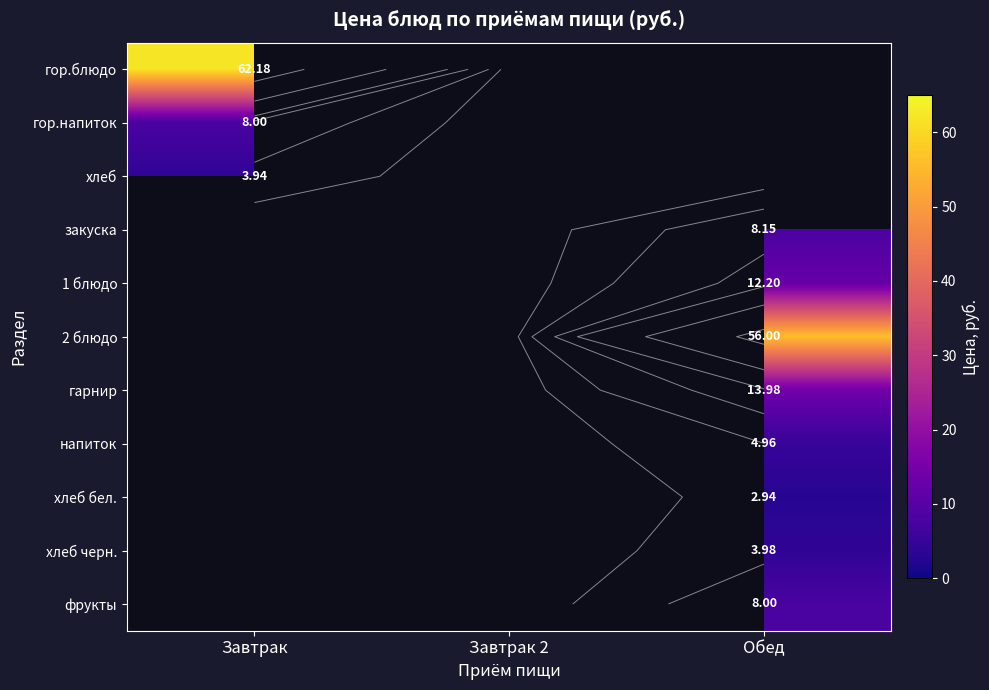

Is the value of 2 блюдо at Завтрак greater than the value of 1 блюдо at Завтрак 2?

No